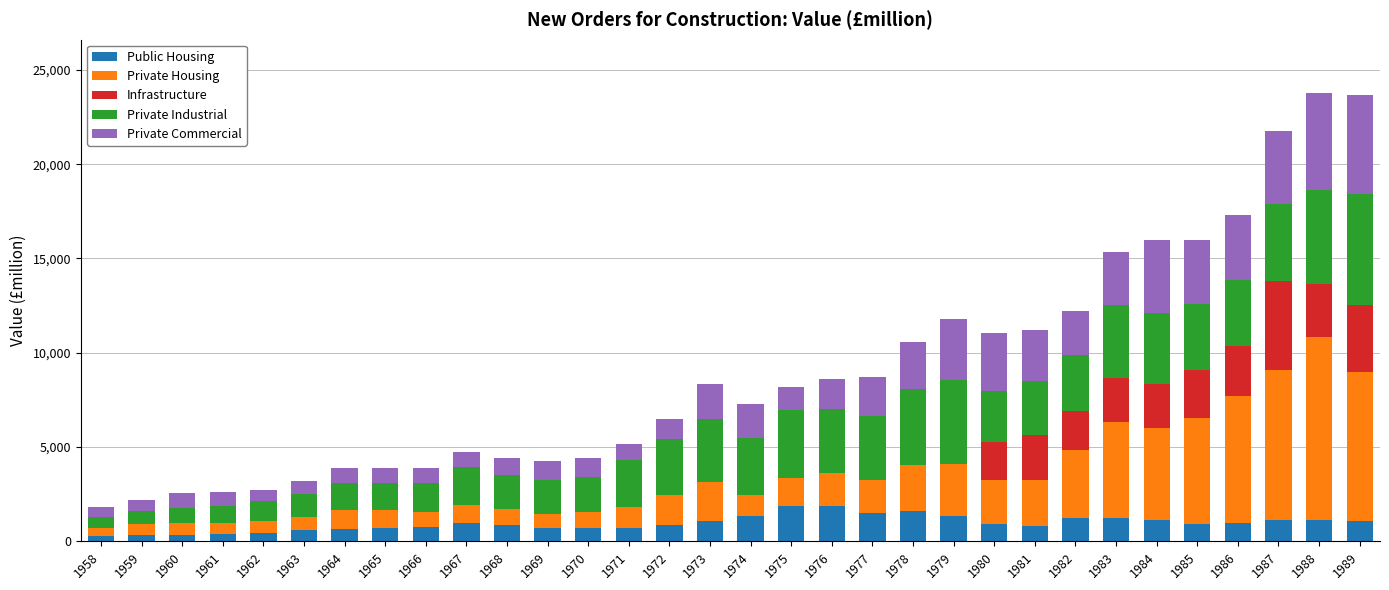

True or false: Public Housing has a value of 767 at 1966.

True